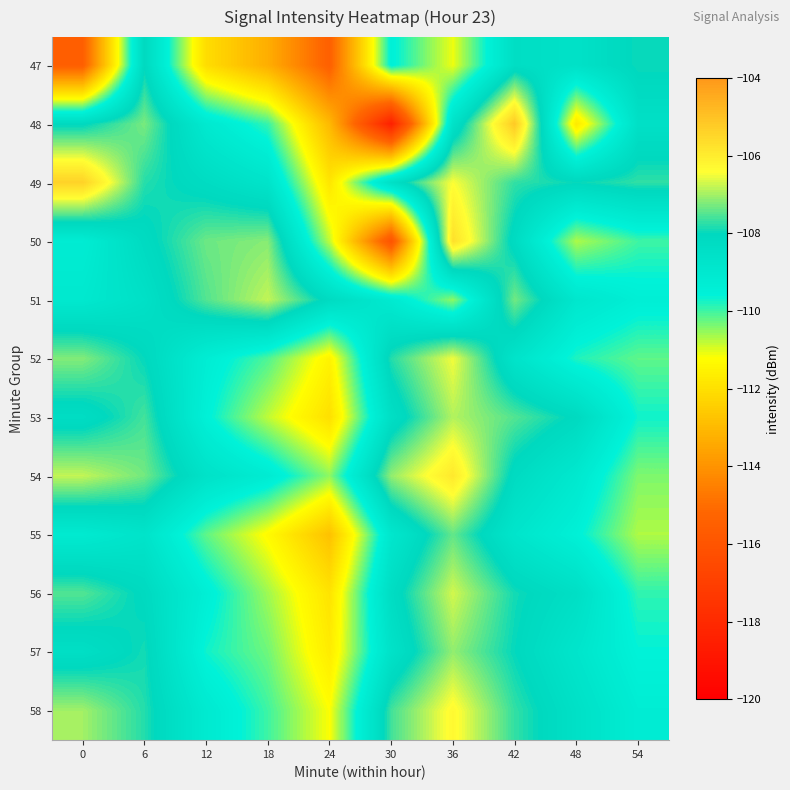

Which series has the largest range (max minus min)?

48